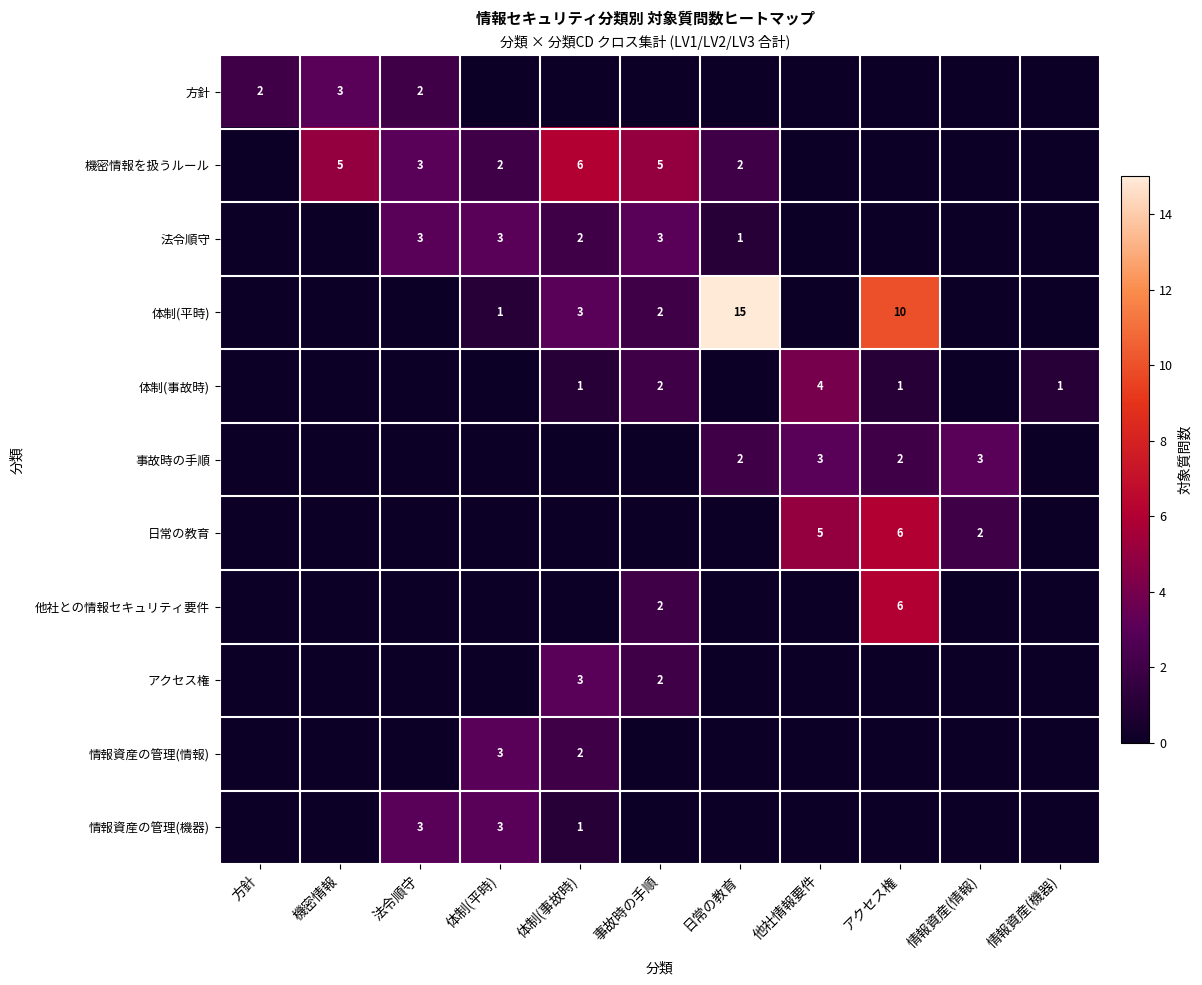

The value of 事故時の手順 at 情報資産(情報) is 2. True or false?

False